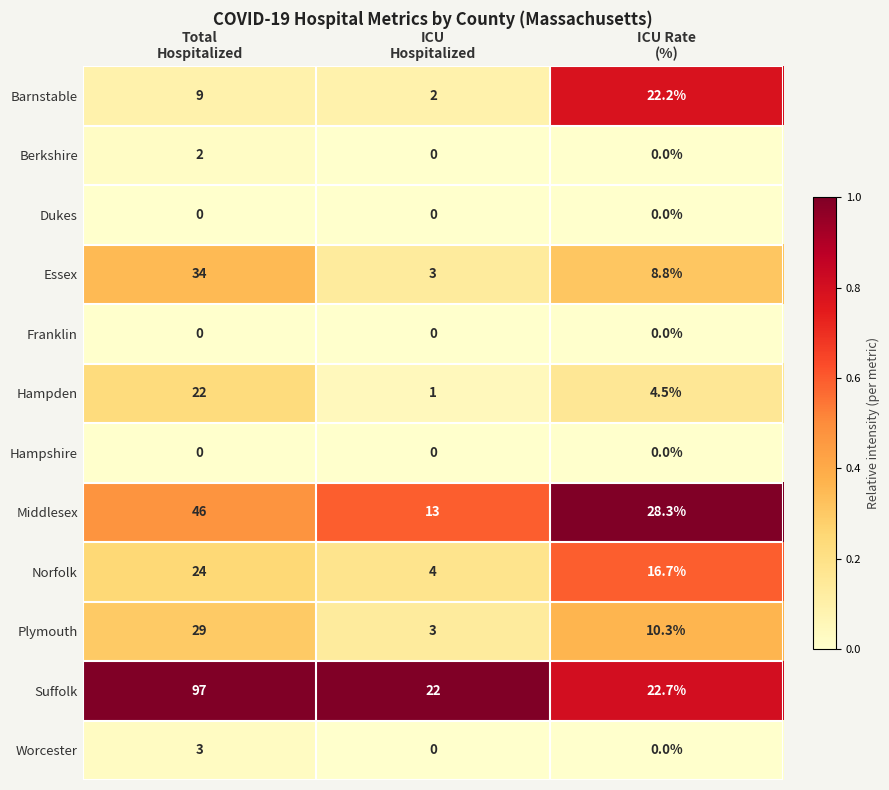

What is the sum of all Plymouth values?

42.3